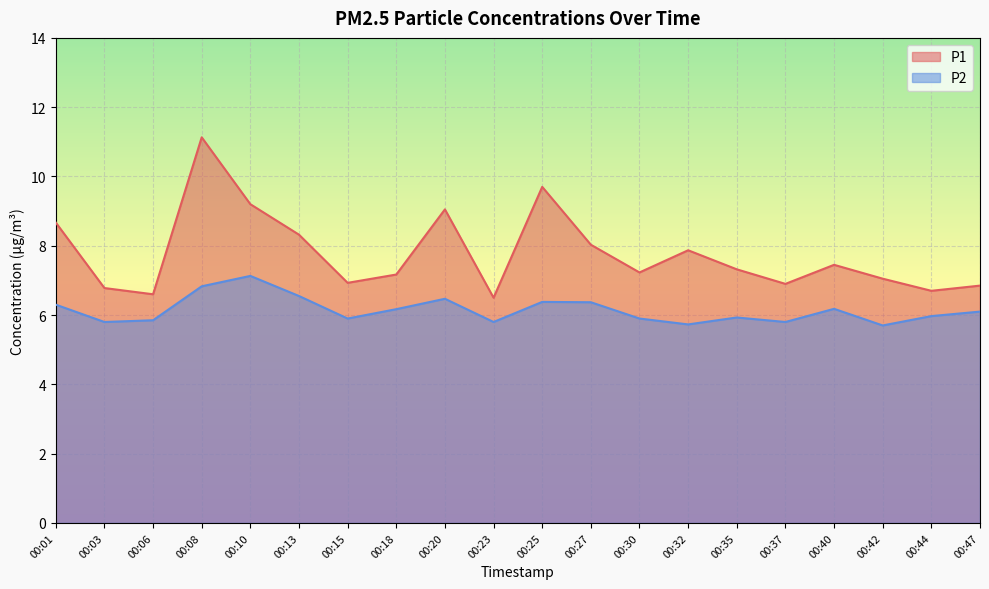

At 00:03, list the series in order from largest to smallest.

P1, P2